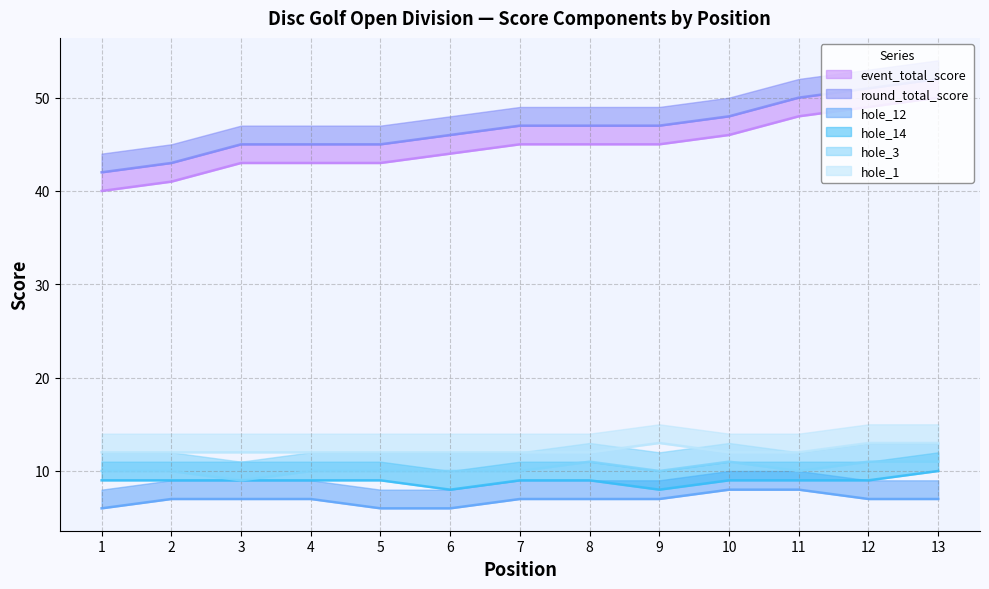

What is the highest value of the event_total_score series?

50